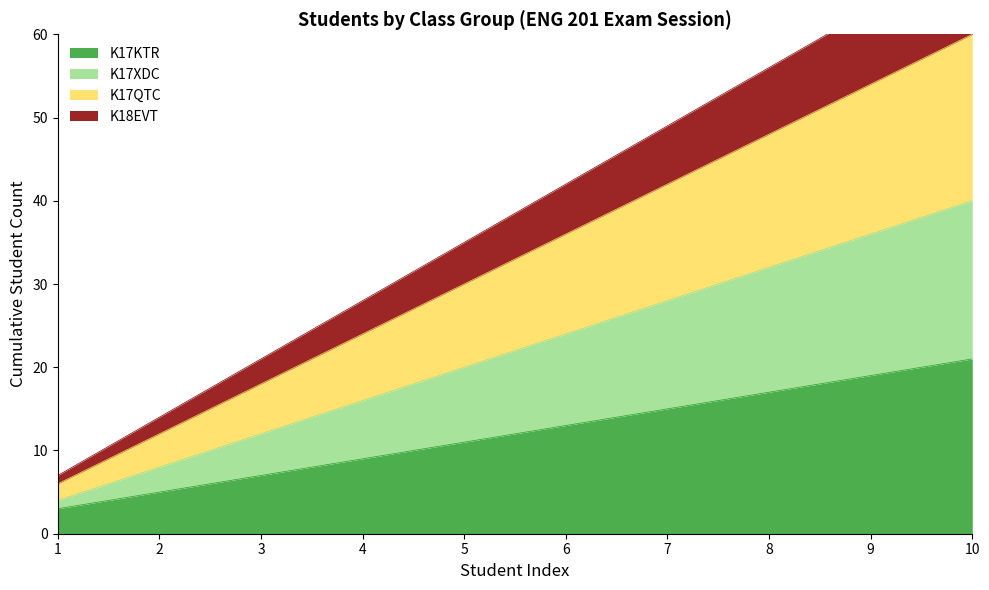

What is the smallest value displayed?

3